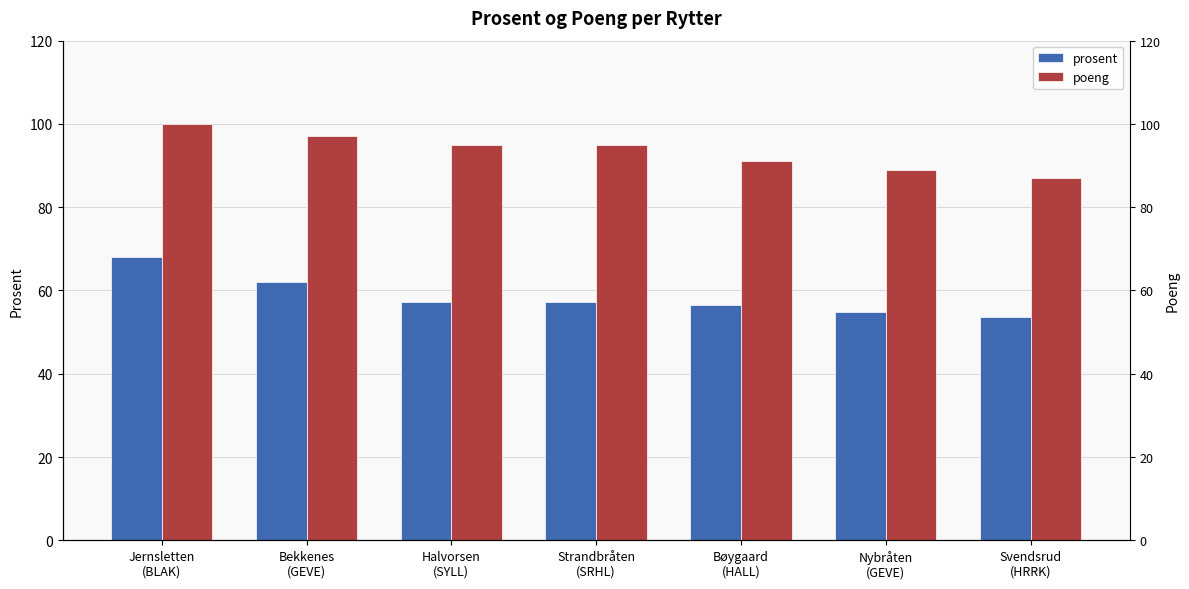

Reading left to right, extract all data points from this chart.

prosent: Jernsletten
(BLAK)=68.0	Bekkenes
(GEVE)=62.0	Halvorsen
(SYLL)=57.2	Strandbråten
(SRHL)=57.2	Bøygaard
(HALL)=56.4	Nybråten
(GEVE)=54.8	Svendsrud
(HRRK)=53.6
poeng: Jernsletten
(BLAK)=100.0	Bekkenes
(GEVE)=97.0	Halvorsen
(SYLL)=95.0	Strandbråten
(SRHL)=95.0	Bøygaard
(HALL)=91.0	Nybråten
(GEVE)=89.0	Svendsrud
(HRRK)=87.0